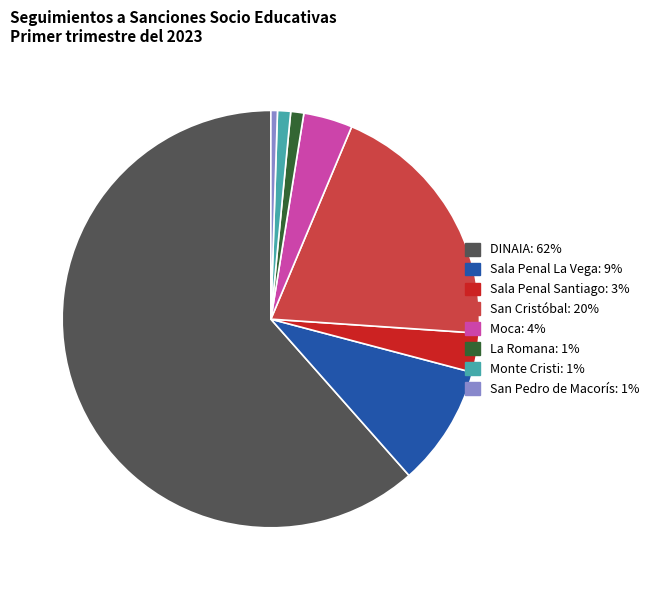

What is the smallest slice in the pie chart?

San Pedro de Macorís